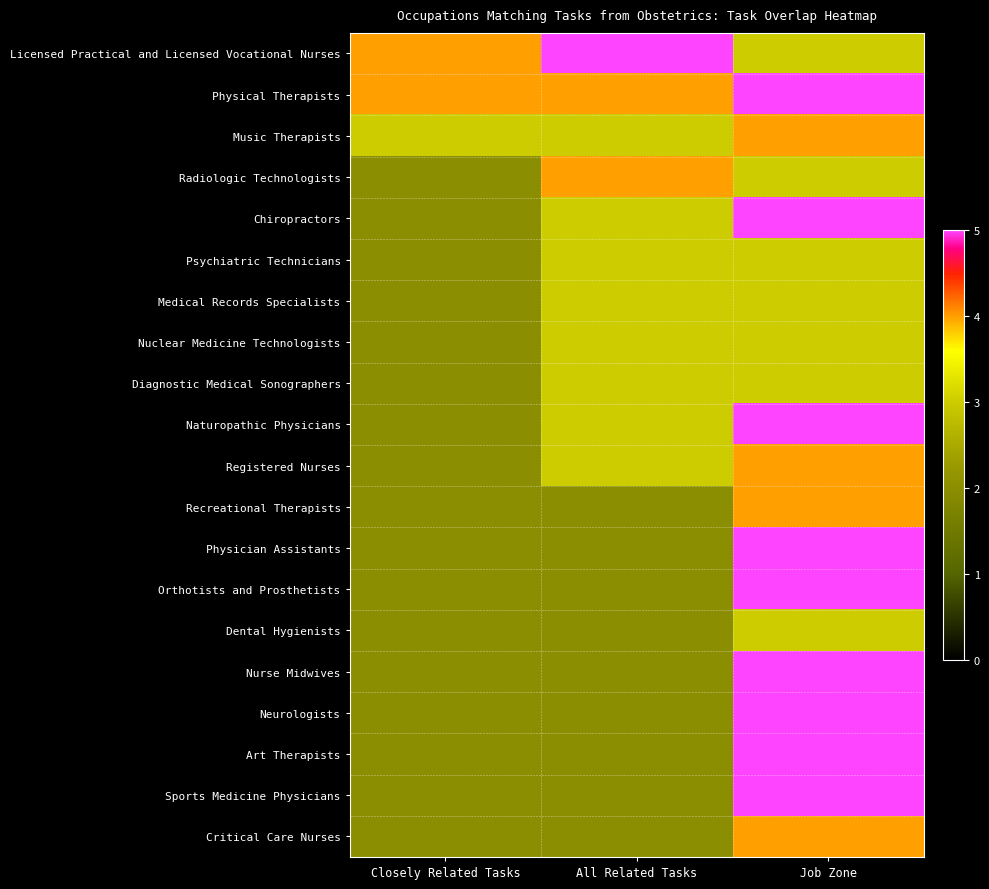

Rank the series at Closely Related Tasks from lowest to highest value.

Radiologic Technologists, Chiropractors, Psychiatric Technicians, Medical Records Specialists, Nuclear Medicine Technologists, Diagnostic Medical Sonographers, Naturopathic Physicians, Registered Nurses, Recreational Therapists, Physician Assistants, Orthotists and Prosthetists, Dental Hygienists, Nurse Midwives, Neurologists, Art Therapists, Sports Medicine Physicians, Critical Care Nurses, Music Therapists, Licensed Practical and Licensed Vocational Nurses, Physical Therapists